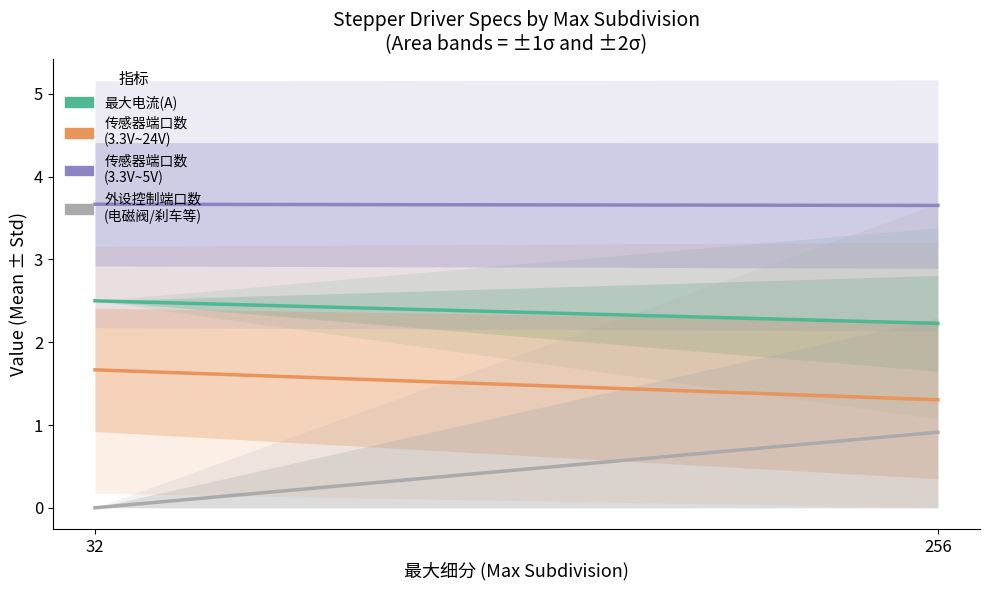

What is the difference between the maximum and minimum values in the 传感器端口数
(3.3V~24V) series?

0.4